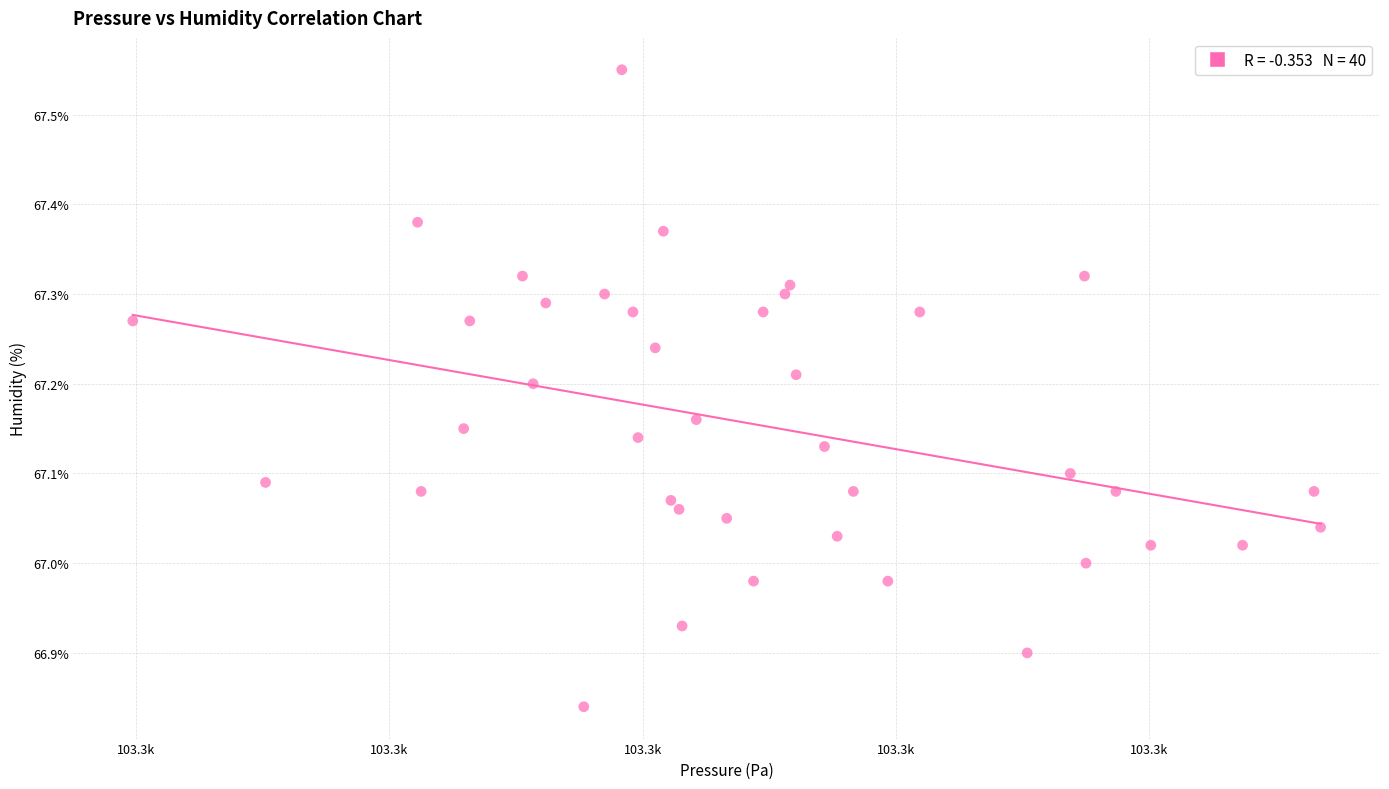

What is the range of Y values (max minus min)?

0.7